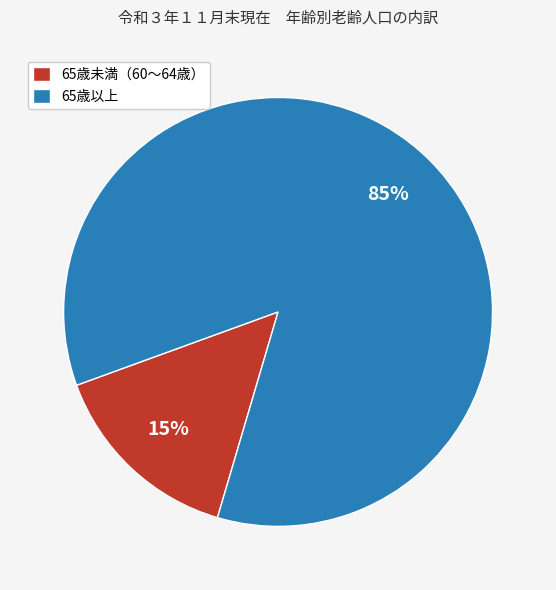

Is there any slice that represents more than half of the pie?

Yes